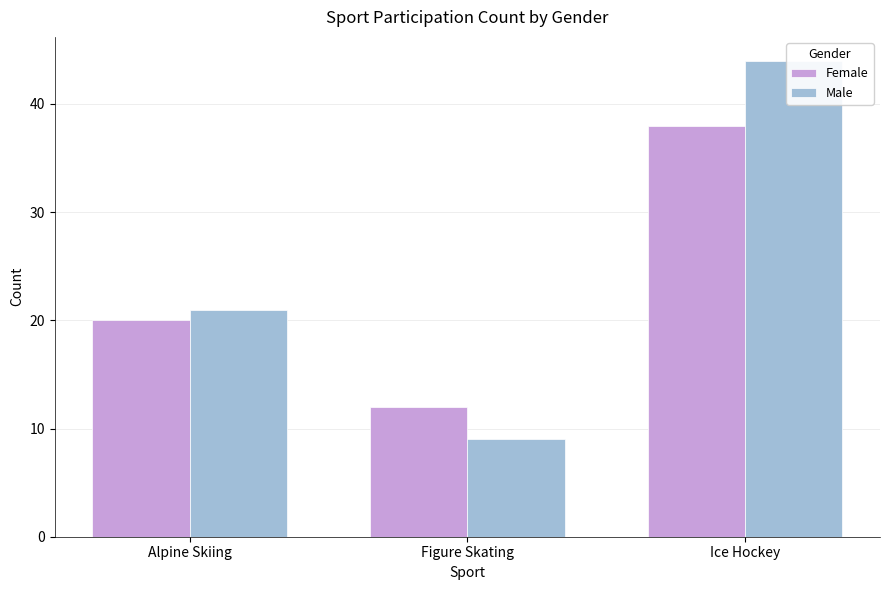

How many Male values are between 9 and 44?

3